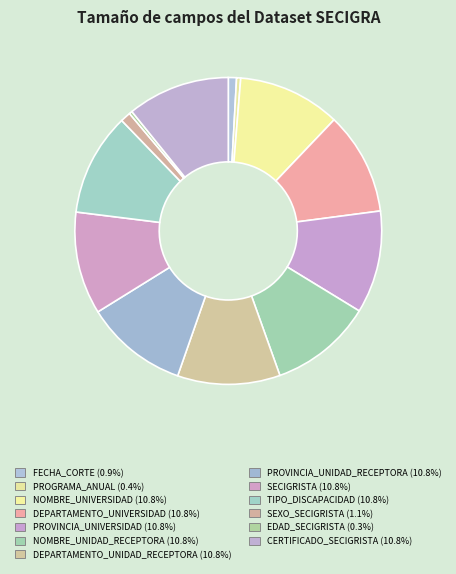

To the nearest percent, what portion does DEPARTAMENTO_UNIDAD_RECEPTORA represent?

11%